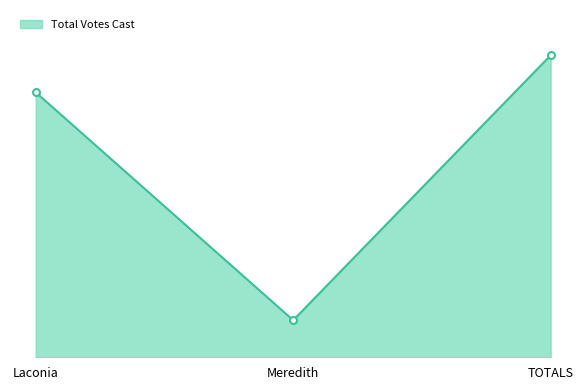

Is this an area chart (filled region under the line)?

Yes